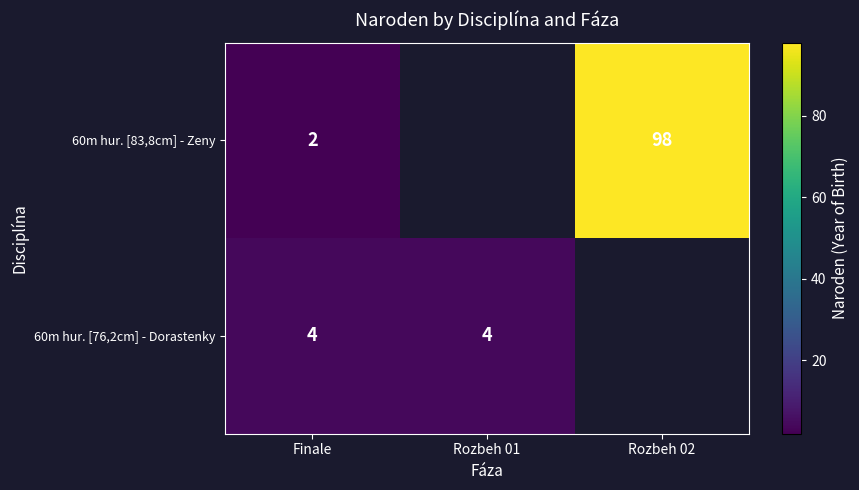

At which category is the sum across all series the highest?

Finale